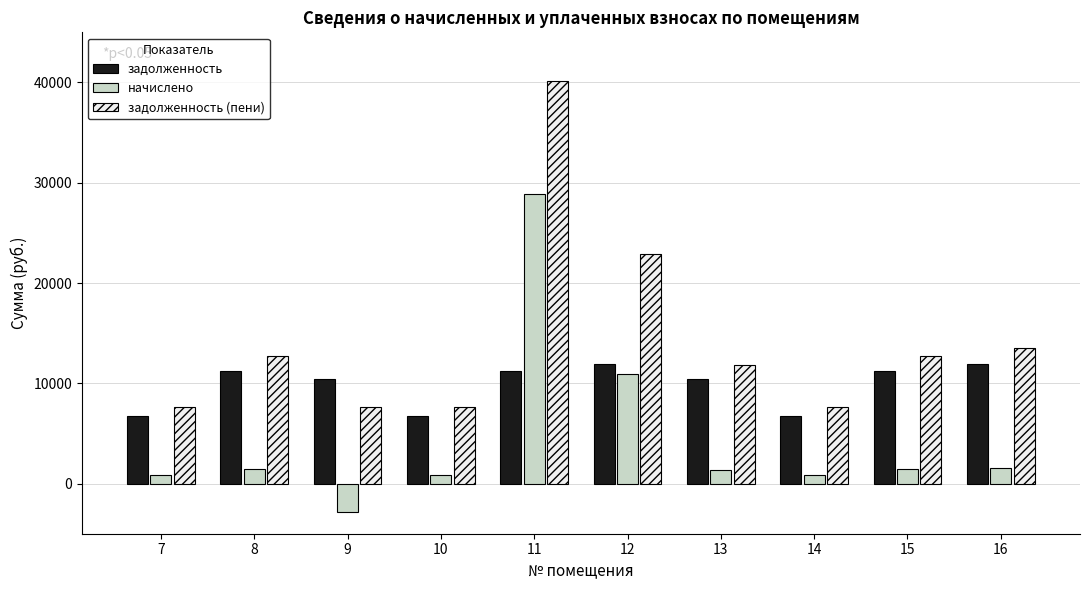

At which category does the chart reach its peak across all series?

11